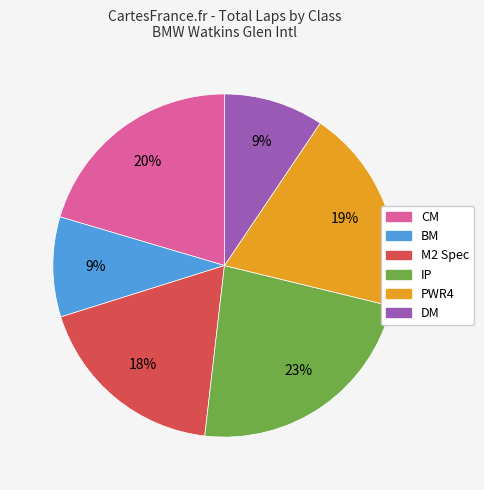

How many slices are in this pie chart?

6